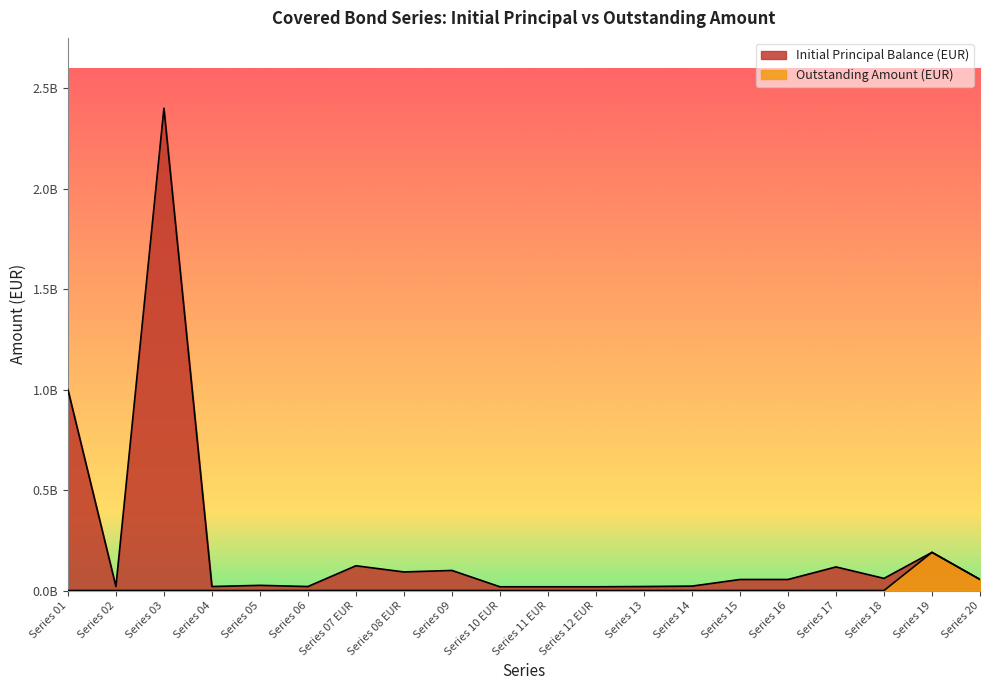

What is the average value of the Initial Principal Balance (EUR bn) series?

221632123.3